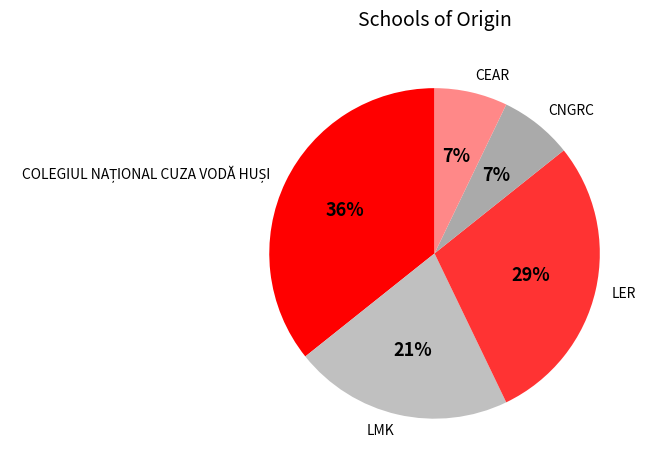

Does CNGRC account for over 50% of the chart?

No